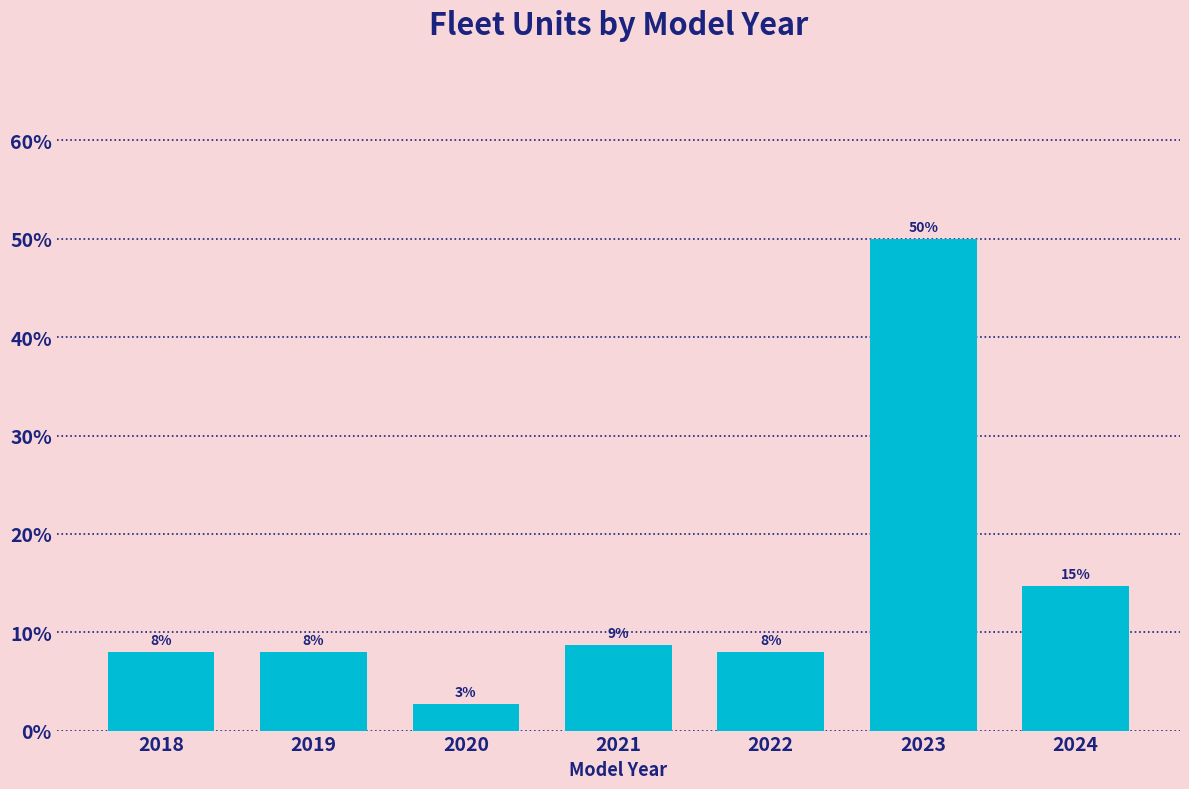

What is the difference between the second highest and minimum values?

12.0